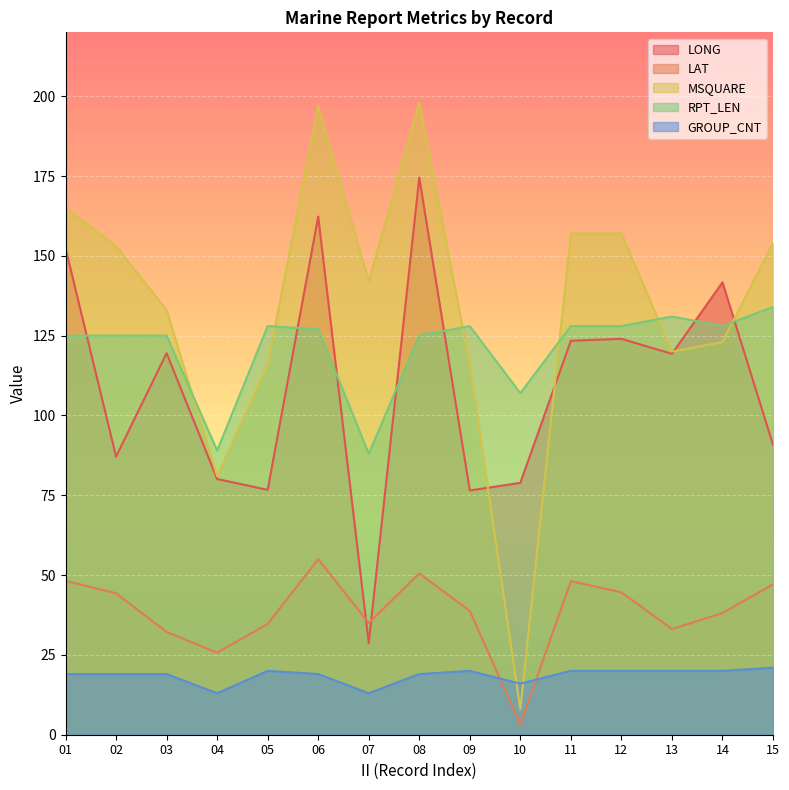

What is the total value across all series at 01?

509.6